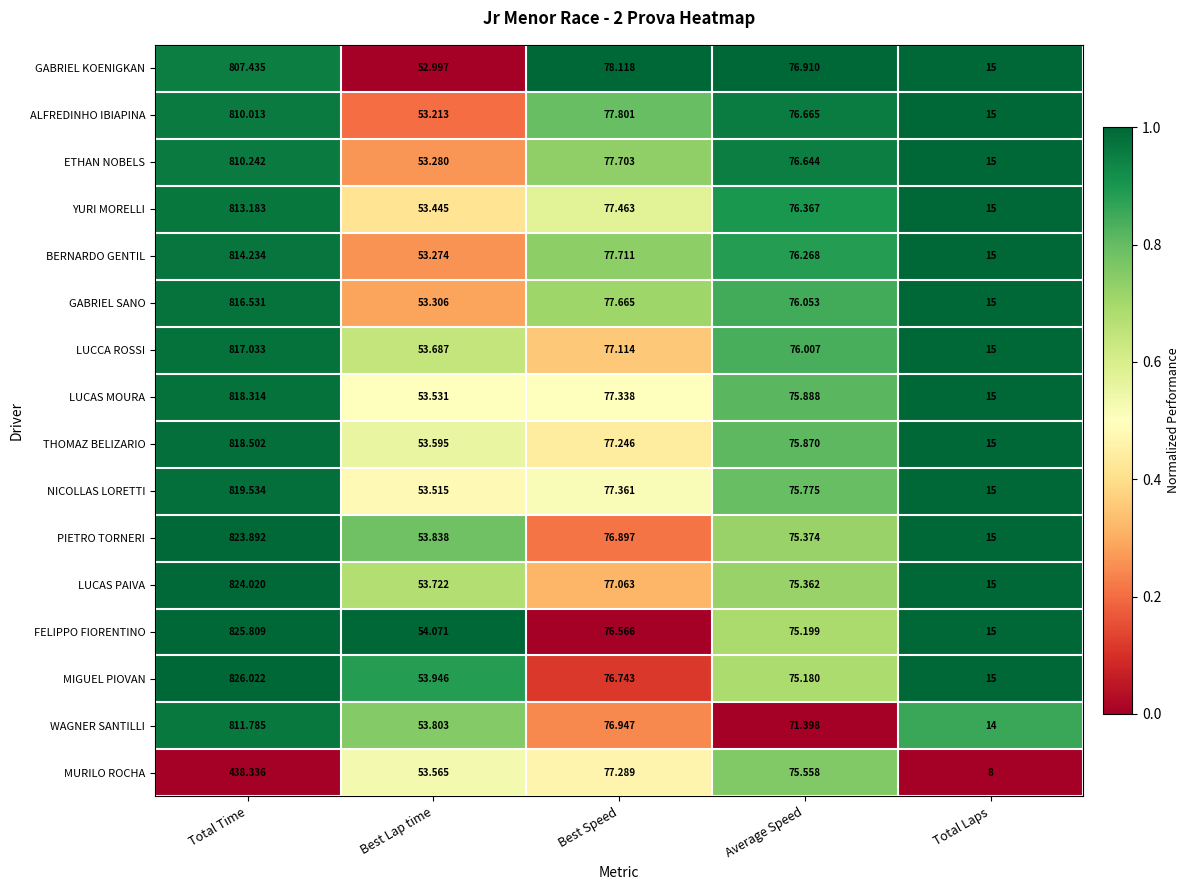

Which series has the widest spread of values?

MIGUEL PIOVAN